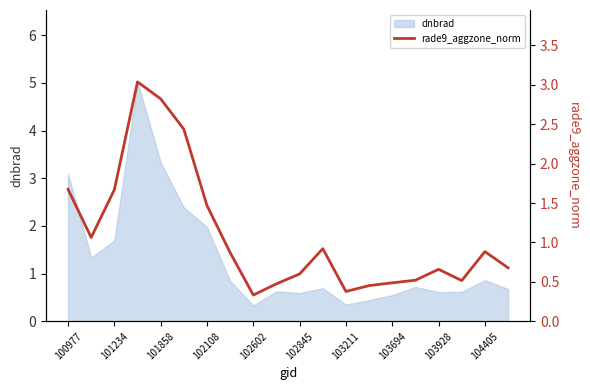

The value of dnbrad at 102108 is 3.4. True or false?

False